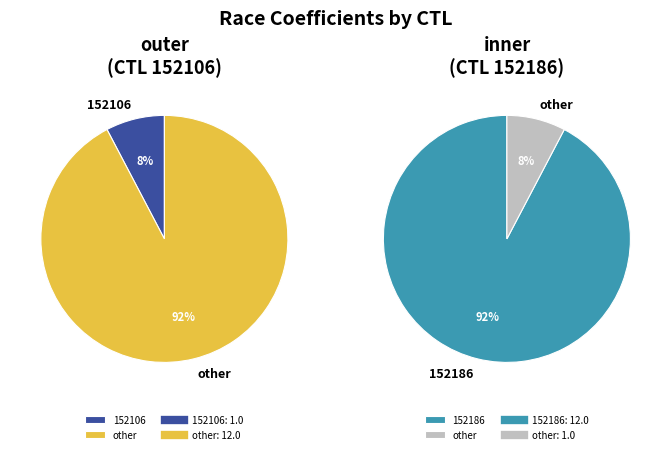

Combined, do 152186 and 152106 account for over 50%?

Yes